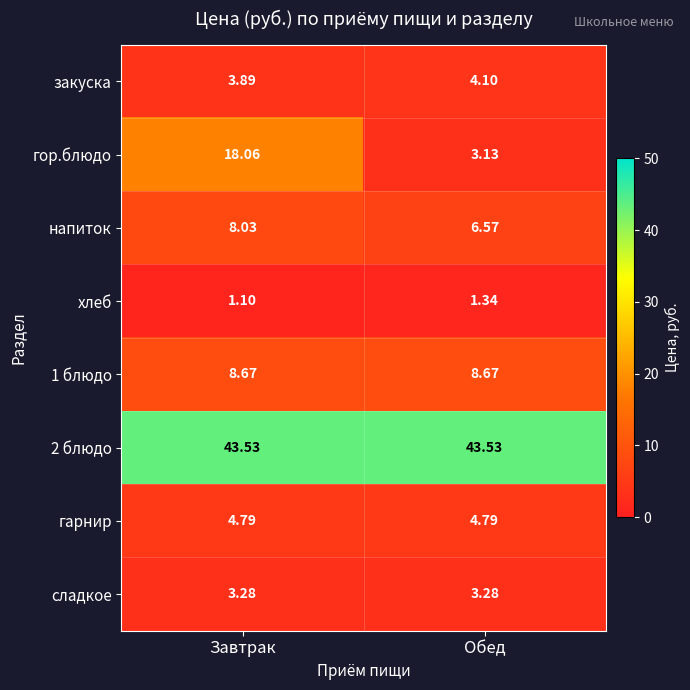

Rank the categories by закуска value from lowest to highest.

Завтрак, Обед